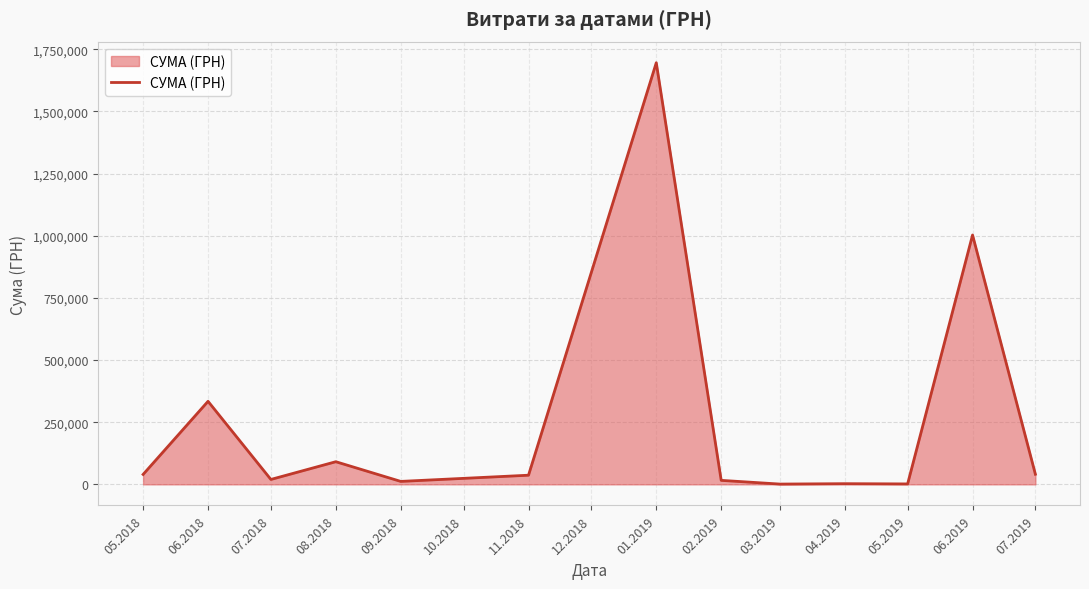

The value at 06.2018 is 333996.9. True or false?

True